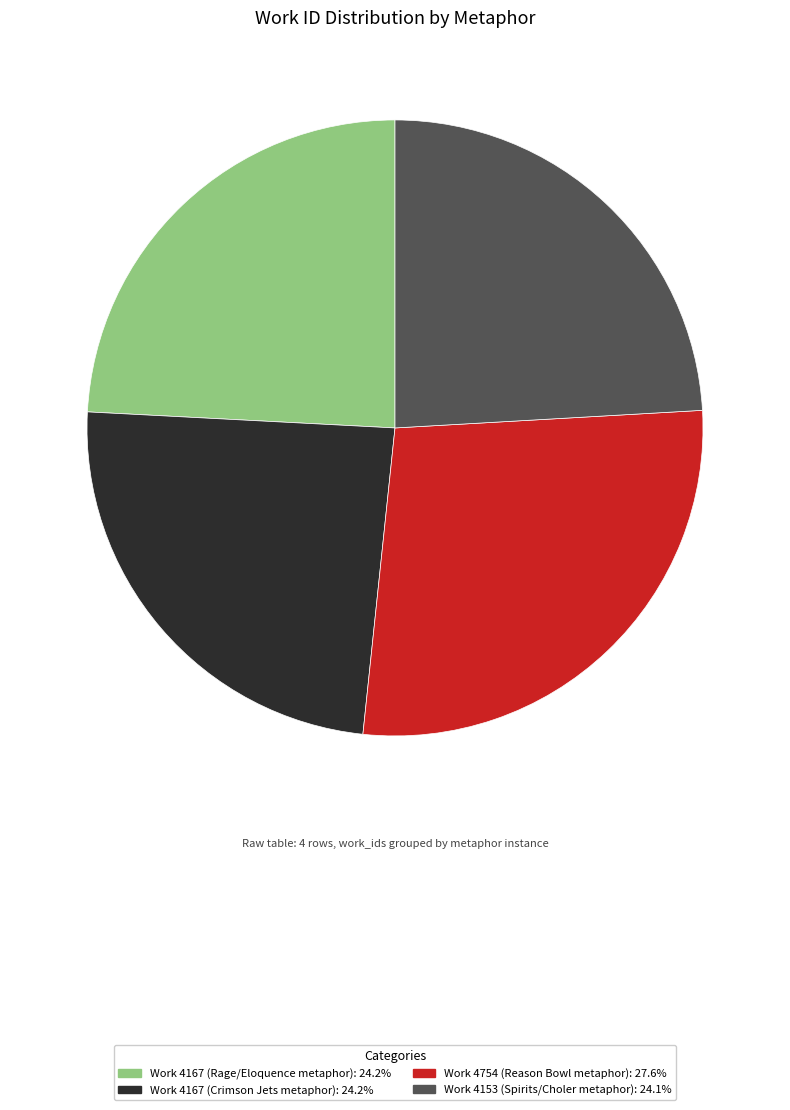

What is the largest slice in the pie chart?

Work 4754 (Reason Bowl metaphor)